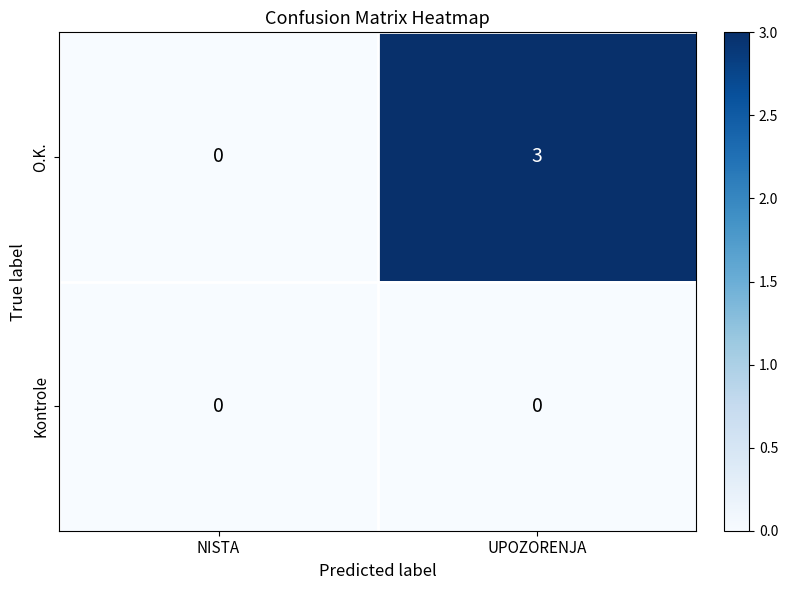

List the series in order of their overall mean, highest first.

O.K., Kontrole